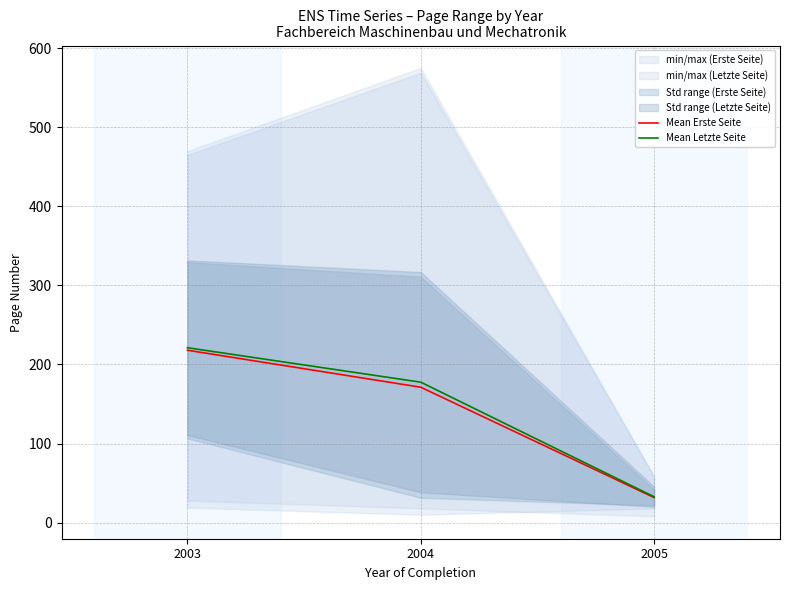

What value does the Mean Letzte Seite series have at 2004?

177.6